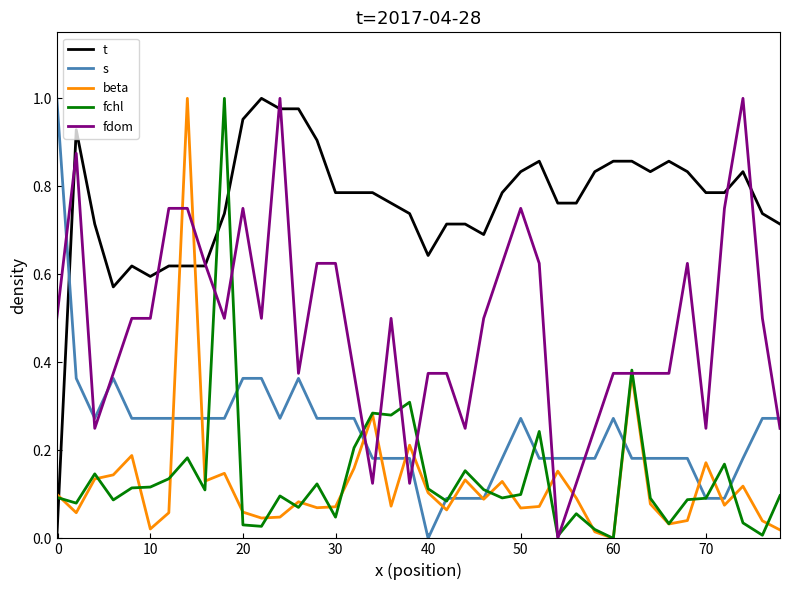

How many values in fchl are above zero?

39